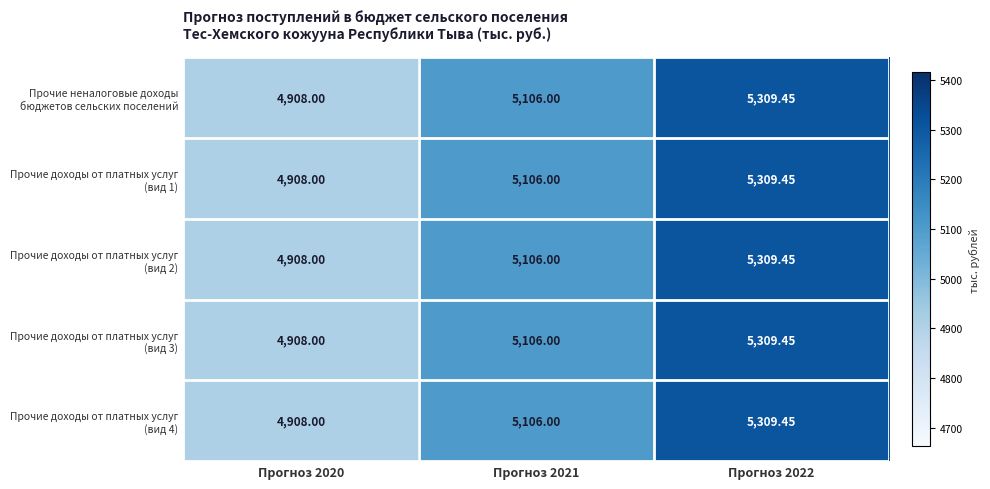

What is the greatest value displayed?

5309.4